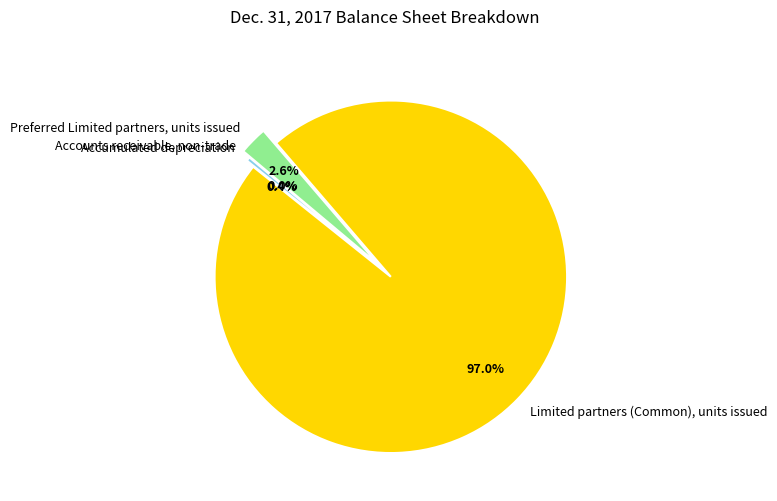

The Limited partners (Common), units issued slice represents 91% of the pie. True or false?

False